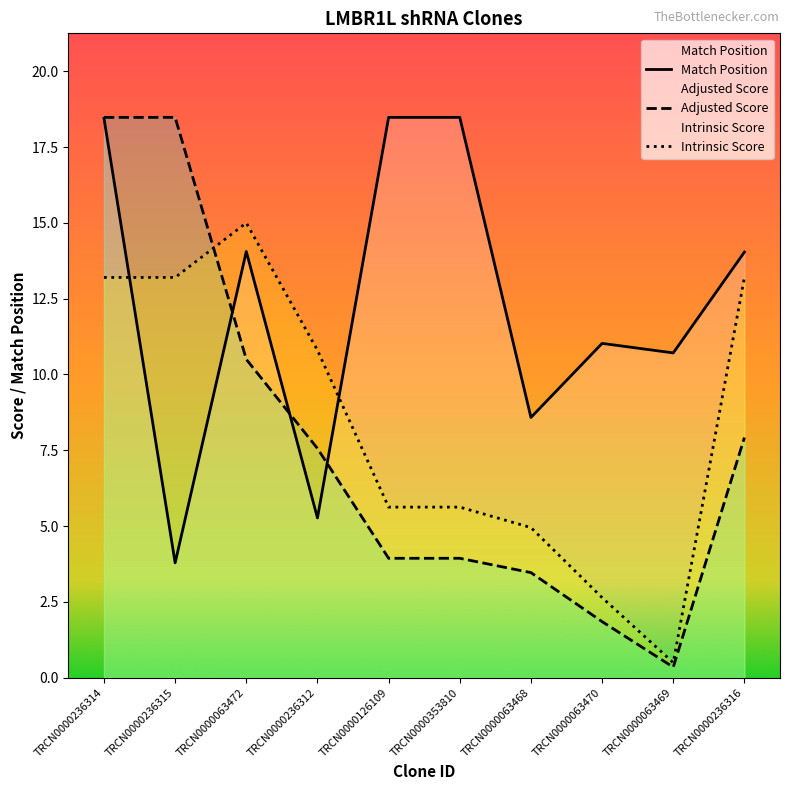

What is the label of the 3rd point from the left?

TRCN0000063472